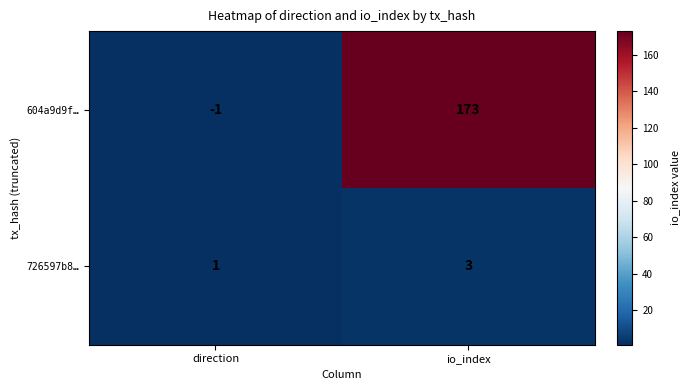

What is the greatest value displayed?

173